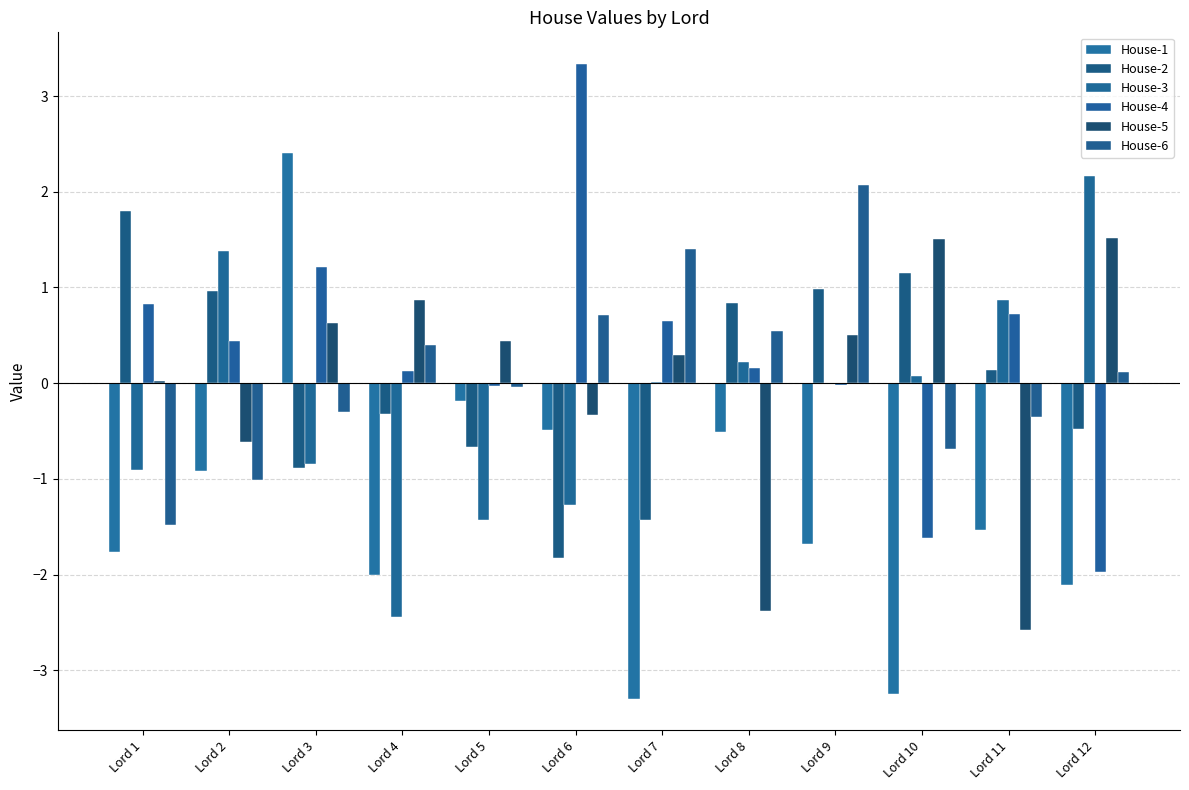

How many data points in House-2 are above 0?

6